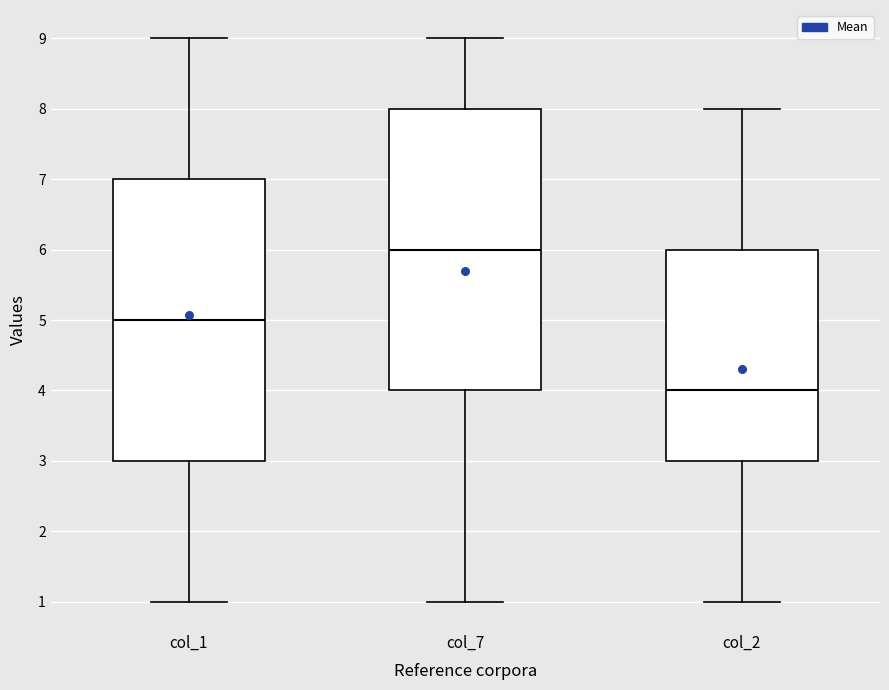

Which box's median line is the highest?

col_7